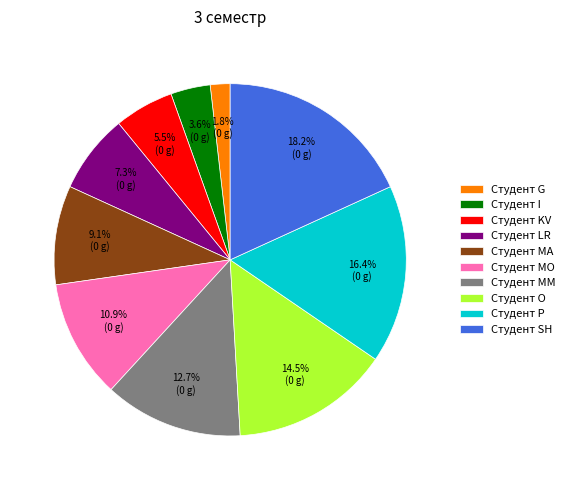

Rank the categories by value from highest to lowest.

Студент SH, Студент P, Студент O, Студент MM, Студент MO, Студент MA, Студент LR, Студент KV, Студент I, Студент G